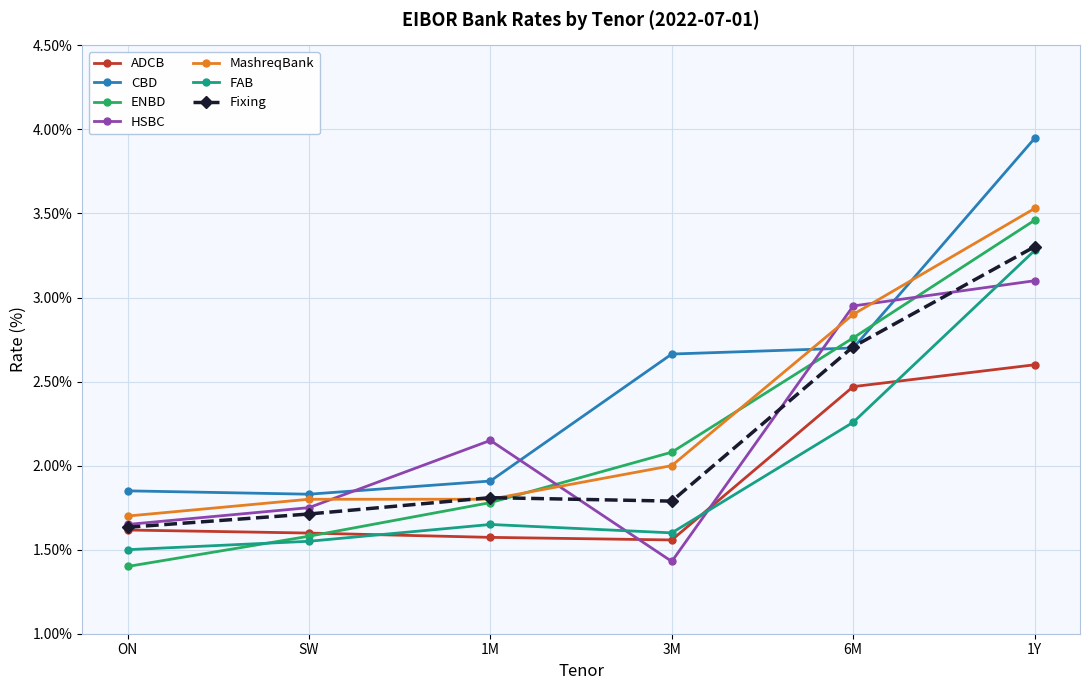

What is the label of the 5th point from the right?

SW